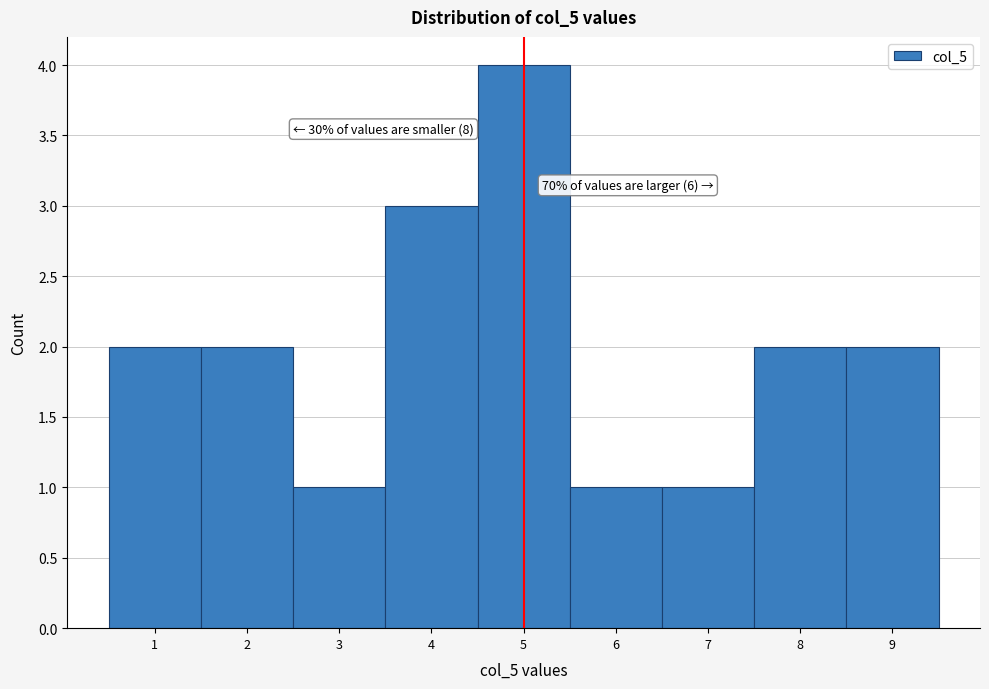

Which range on the x-axis has the tallest bar?

4.5 to 5.5